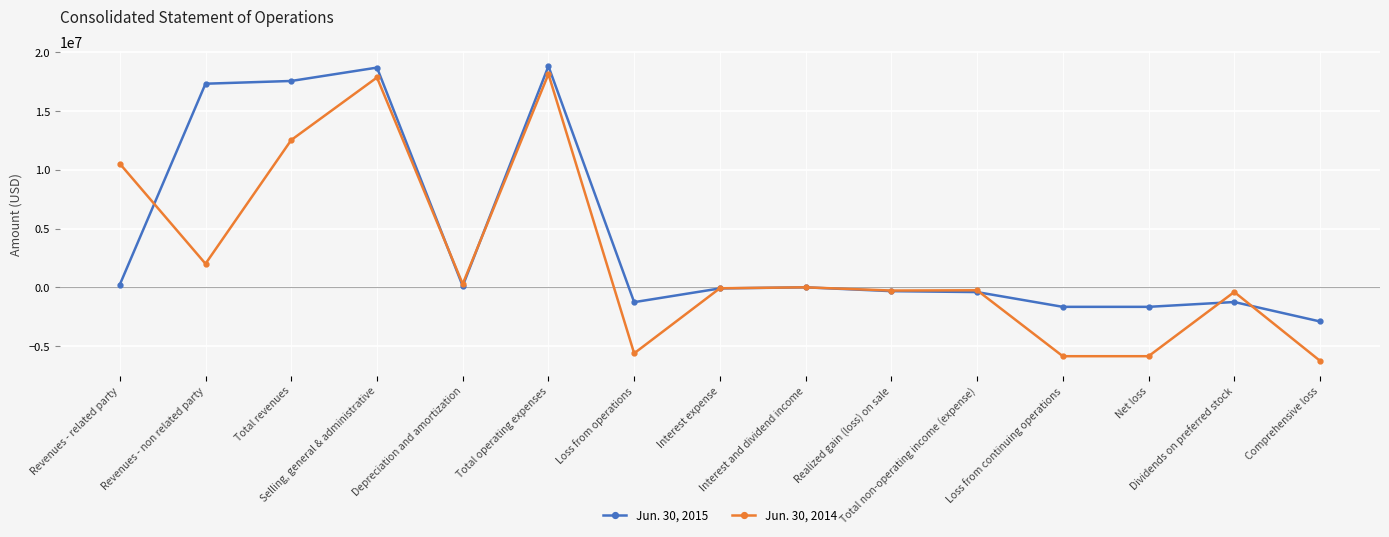

What is the minimum value shown in the chart?

-6243081